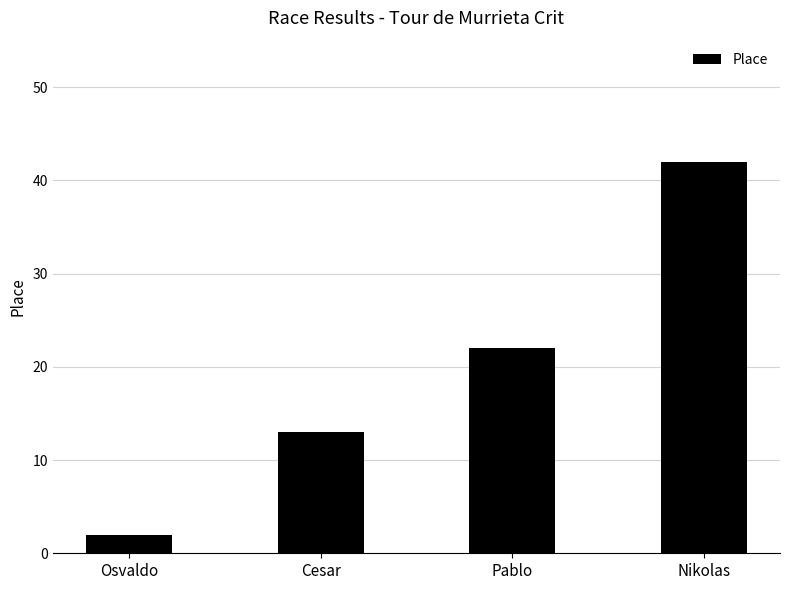

True or false: the data shows 37 at Pablo.

False